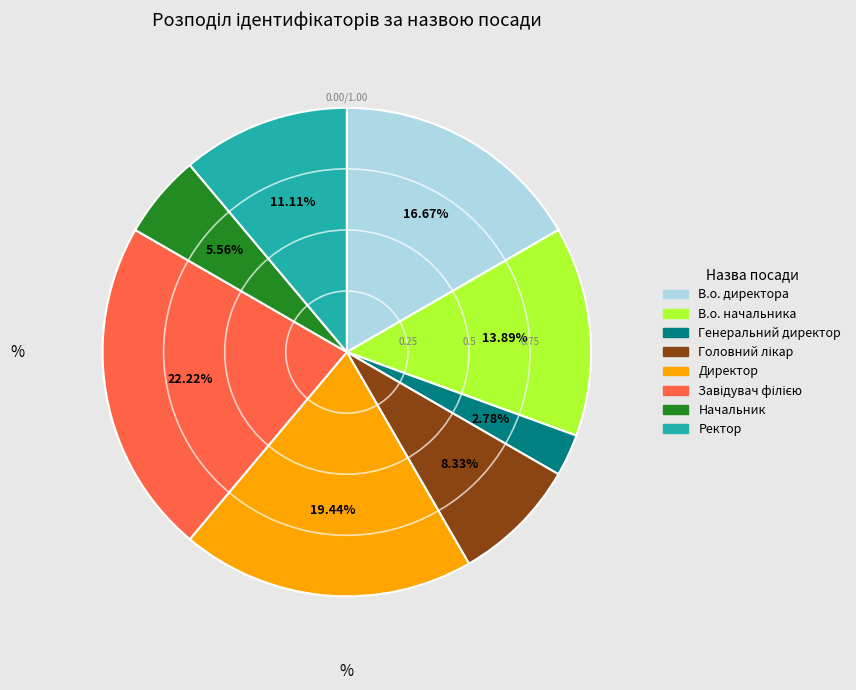

What is the smallest slice in the pie chart?

Генеральний директор